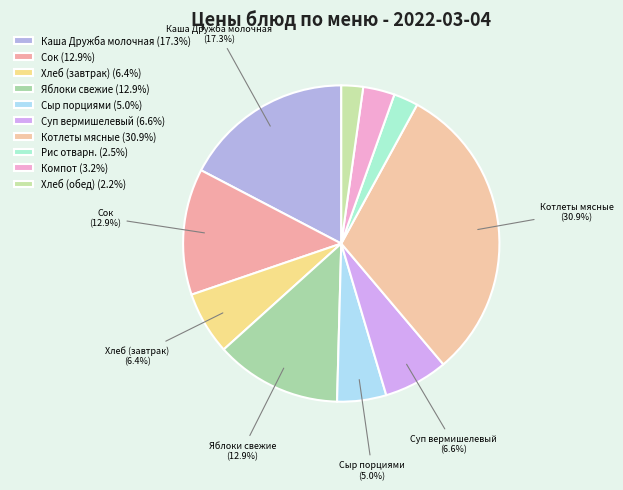

Count the number of slices in the pie.

10